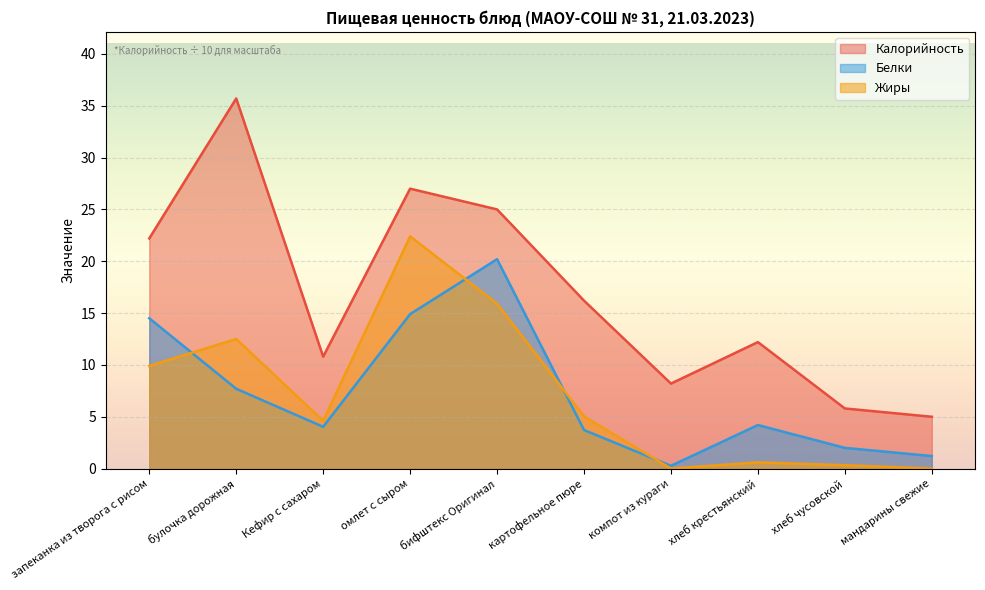

Is the value of Белки at запеканка из творога с рисом greater than the value of Жиры at бифштекс Оригинал?

No